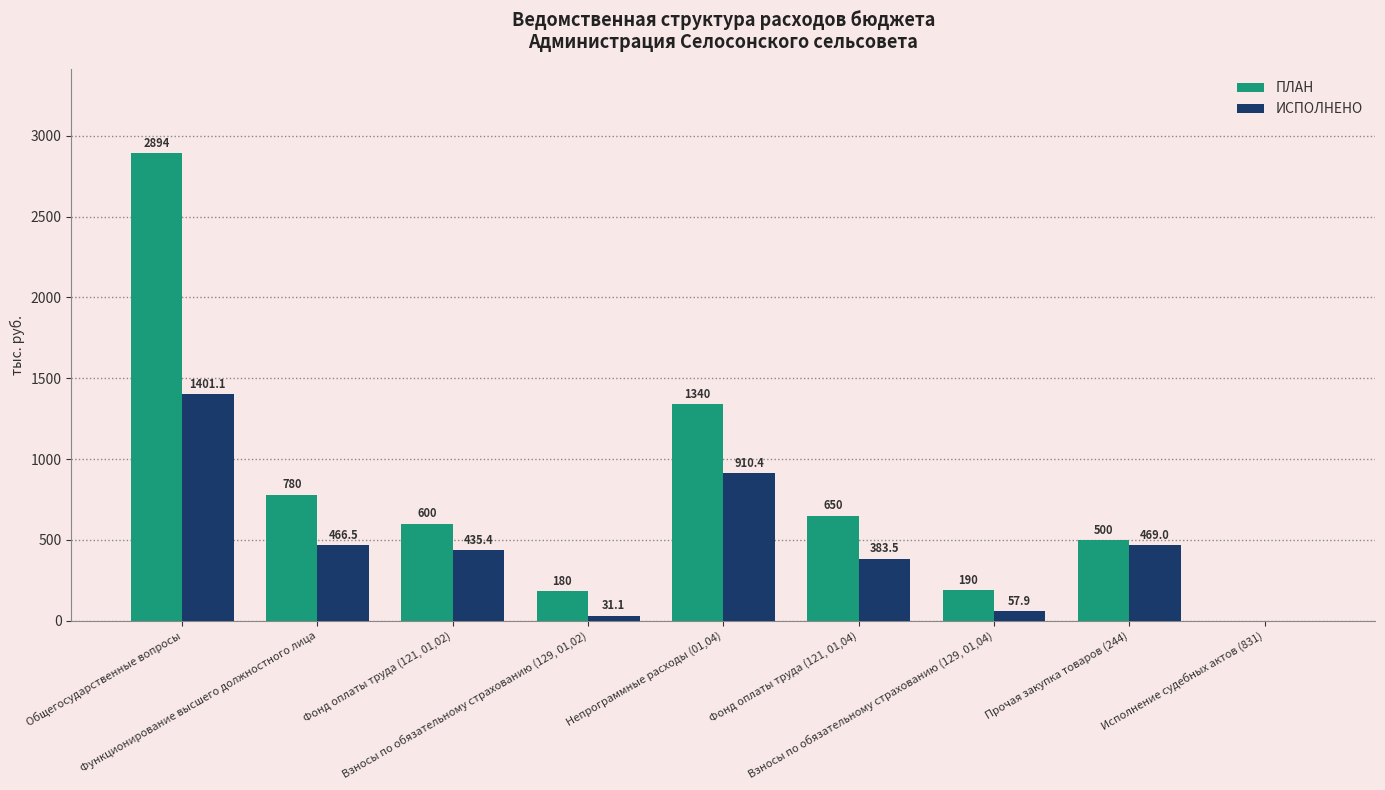

The value of ПЛАН at Функционирование высшего должностного лица is 780.0. True or false?

True